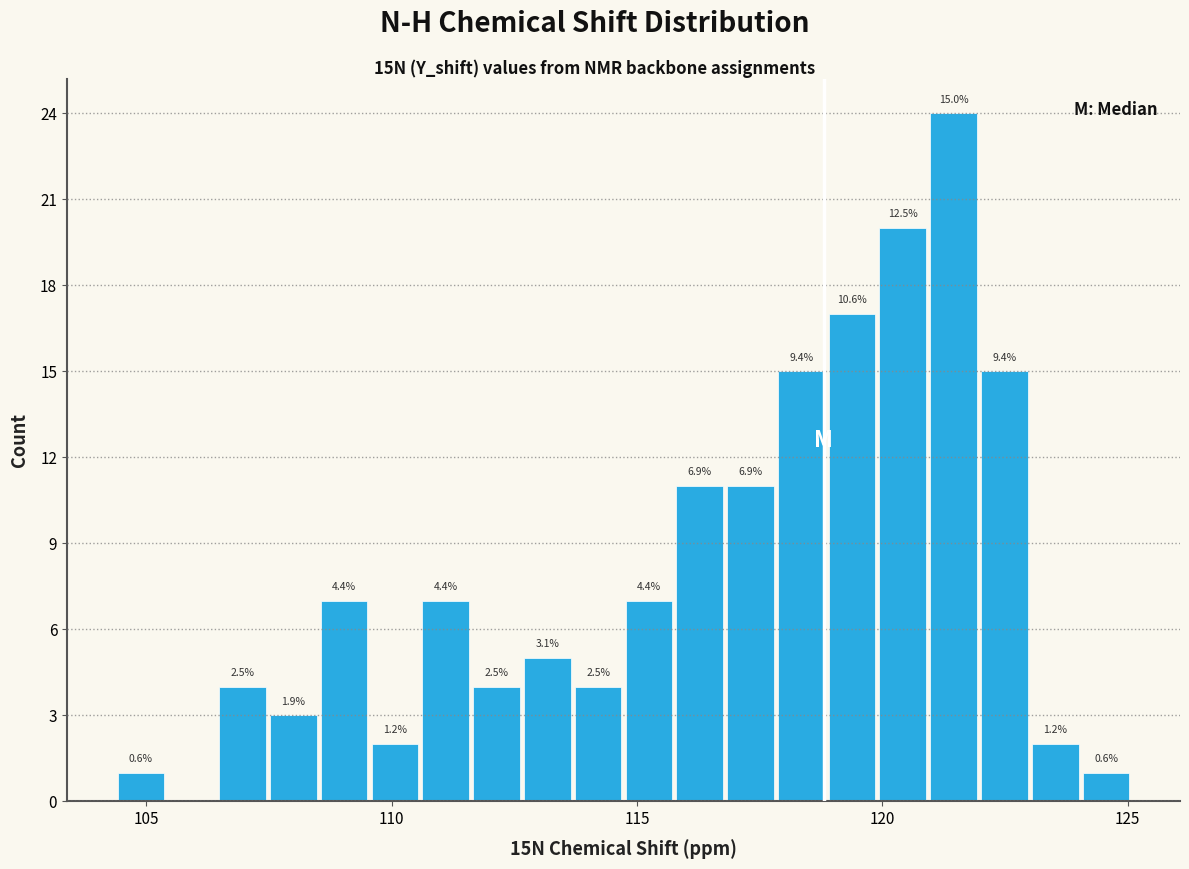

Read against the x-axis, roughly where is the centre of the tallest bar?

121.5